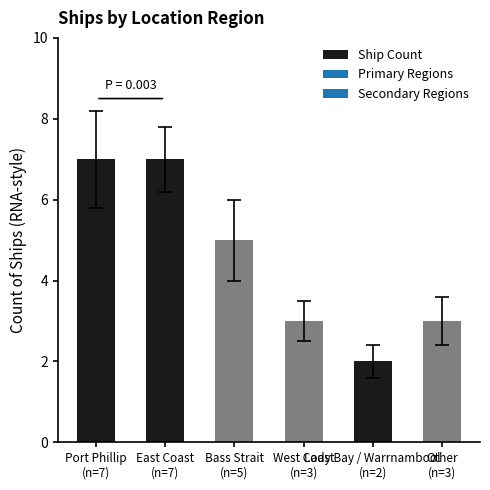

What is the greatest value displayed?

7